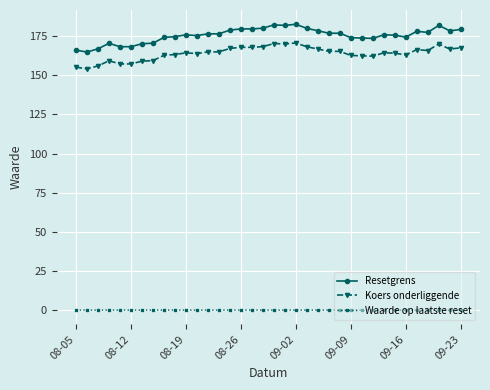

What is the value of the Resetgrens point at the 36th from the left?

179.2